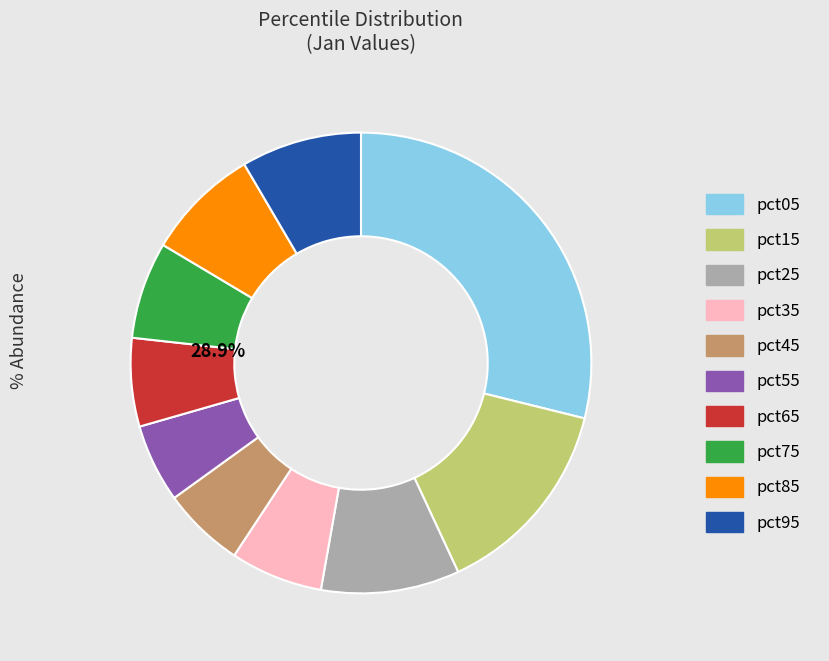

Is there any slice that represents more than half of the pie?

No